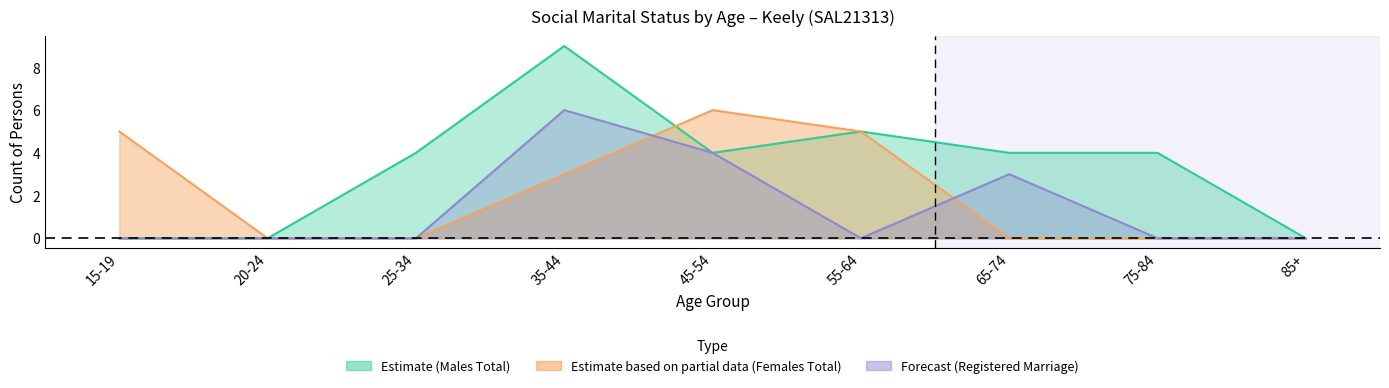

The value of Females Total at 45-54 is 11. True or false?

False